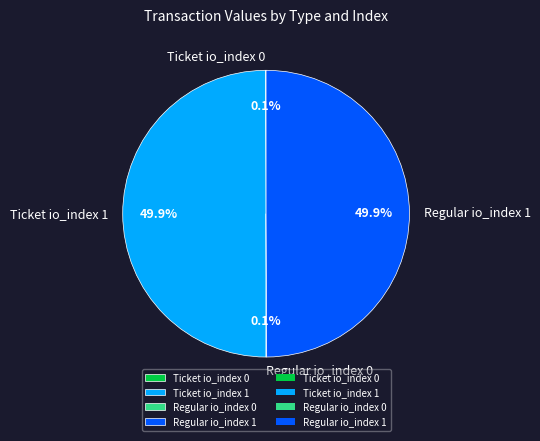

Is the sum of Ticket io_index 1 and Regular io_index 1 greater than half?

Yes